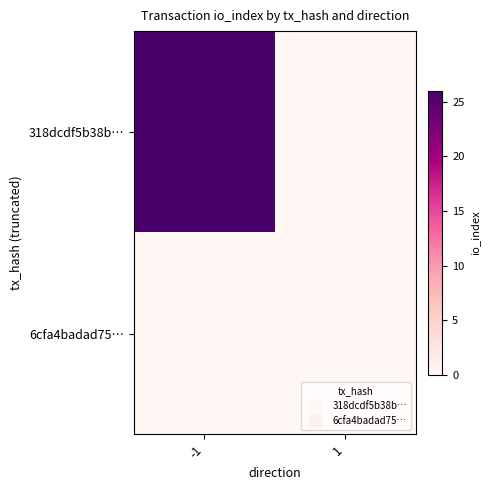

Rank the series by their average value, from highest to lowest.

318dcdf5b38b…, 6cfa4badad75…